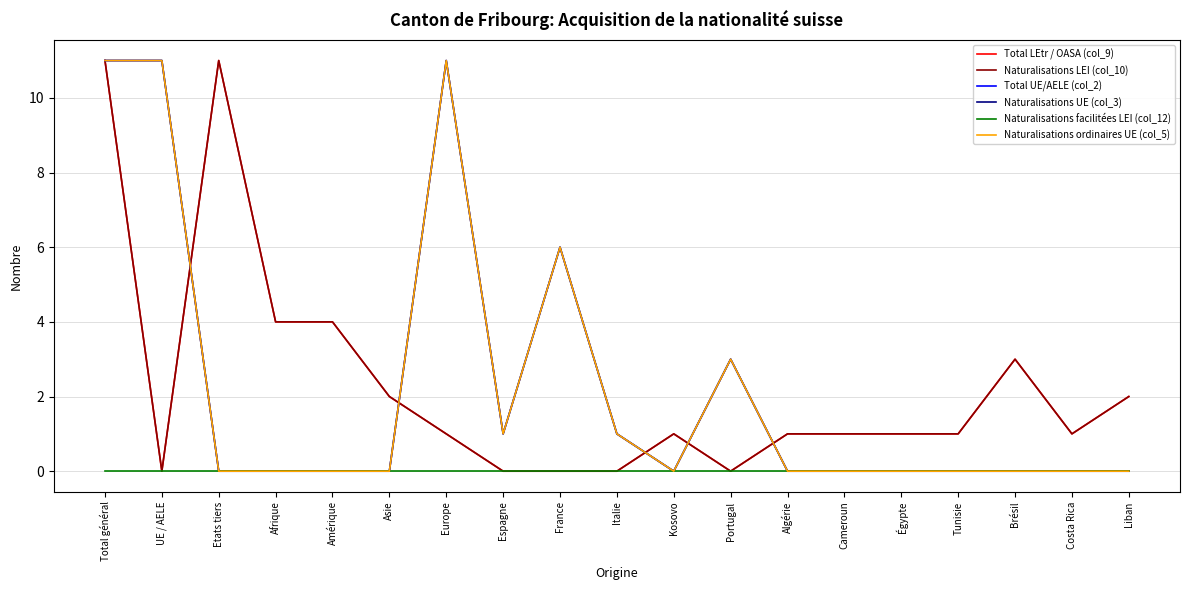

True or false: Naturalisations UE (col_3) and Total UE/AELE (col_2) cross at least once.

False